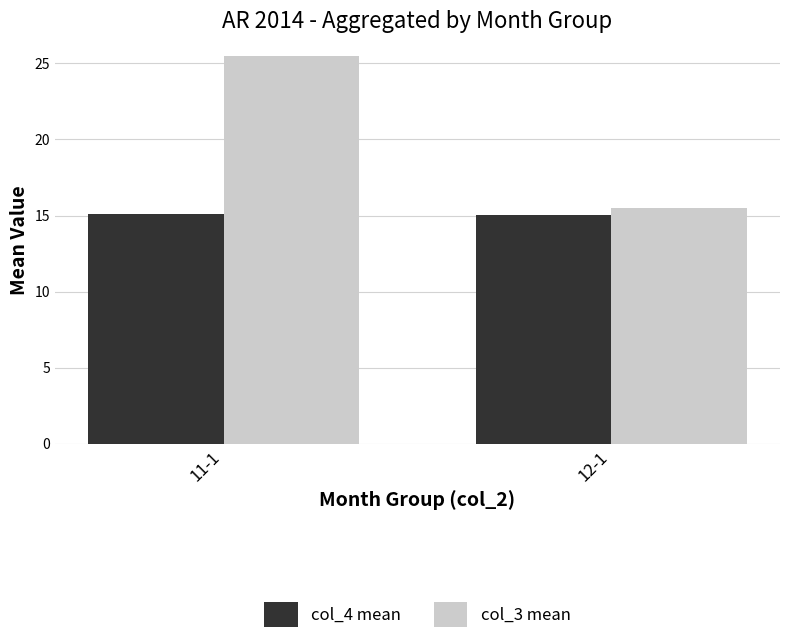

What is the maximum value for col_3 mean?

25.5